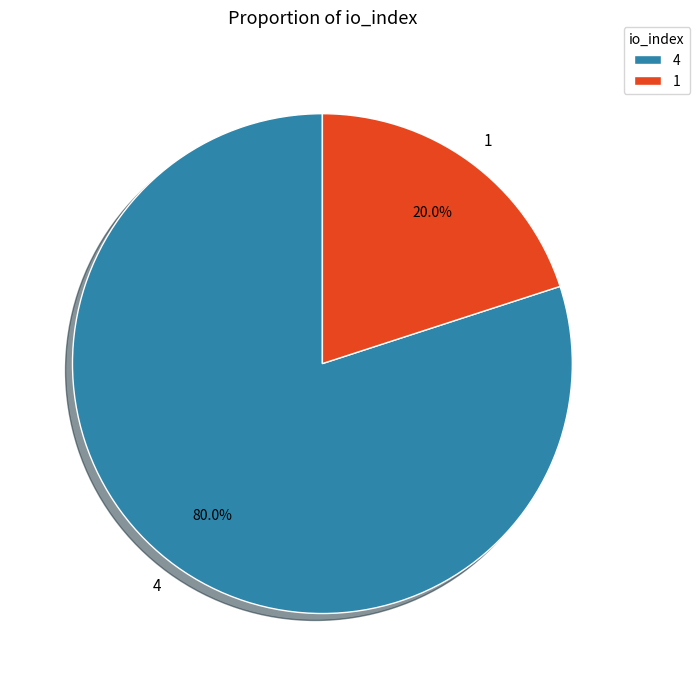

To the nearest percent, what portion does 4 represent?

80%